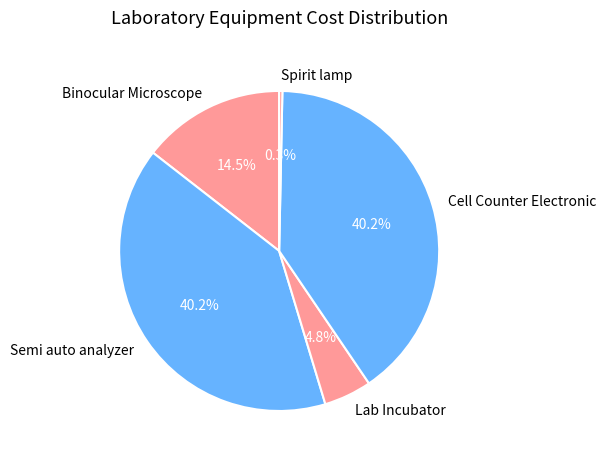

To the nearest percent, what is the average slice percentage?

20%